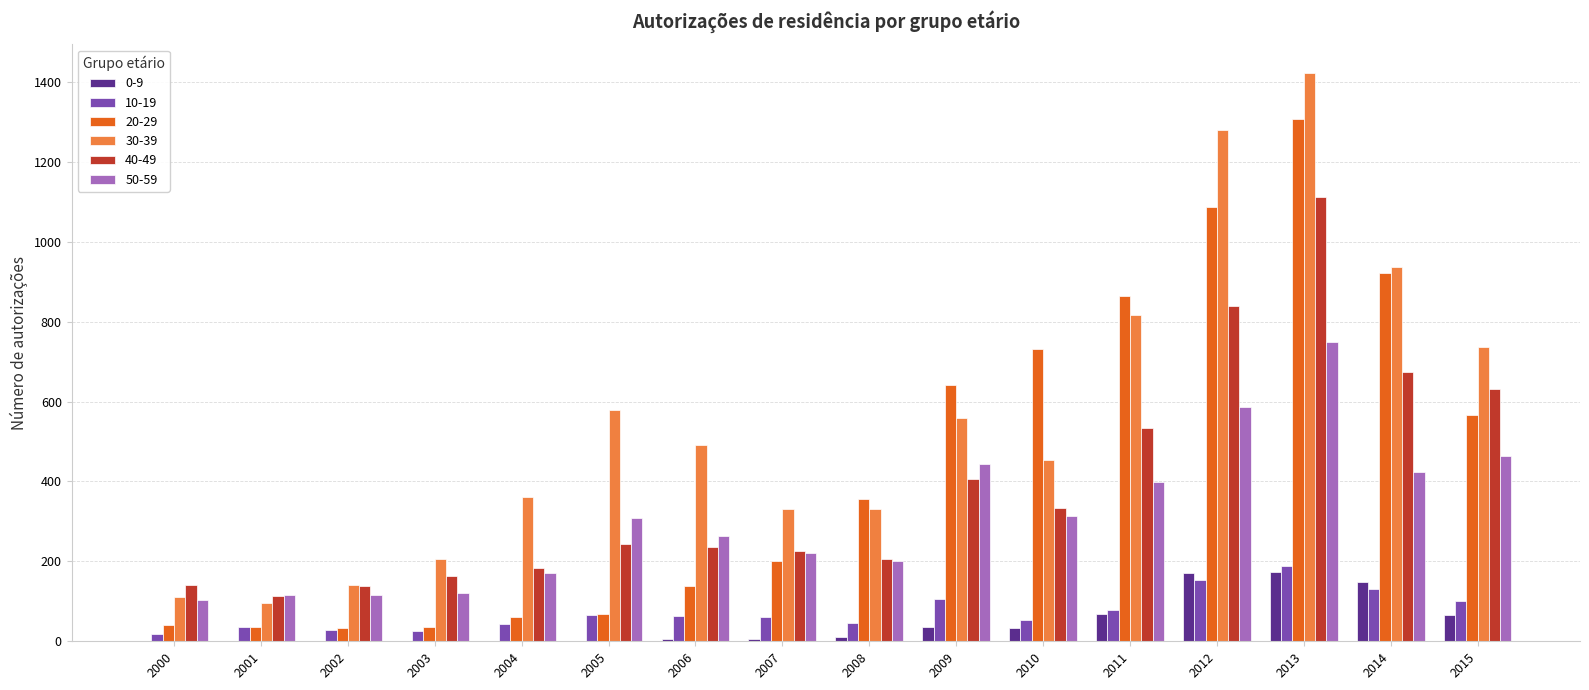

What is the maximum value for 20-29?

1307